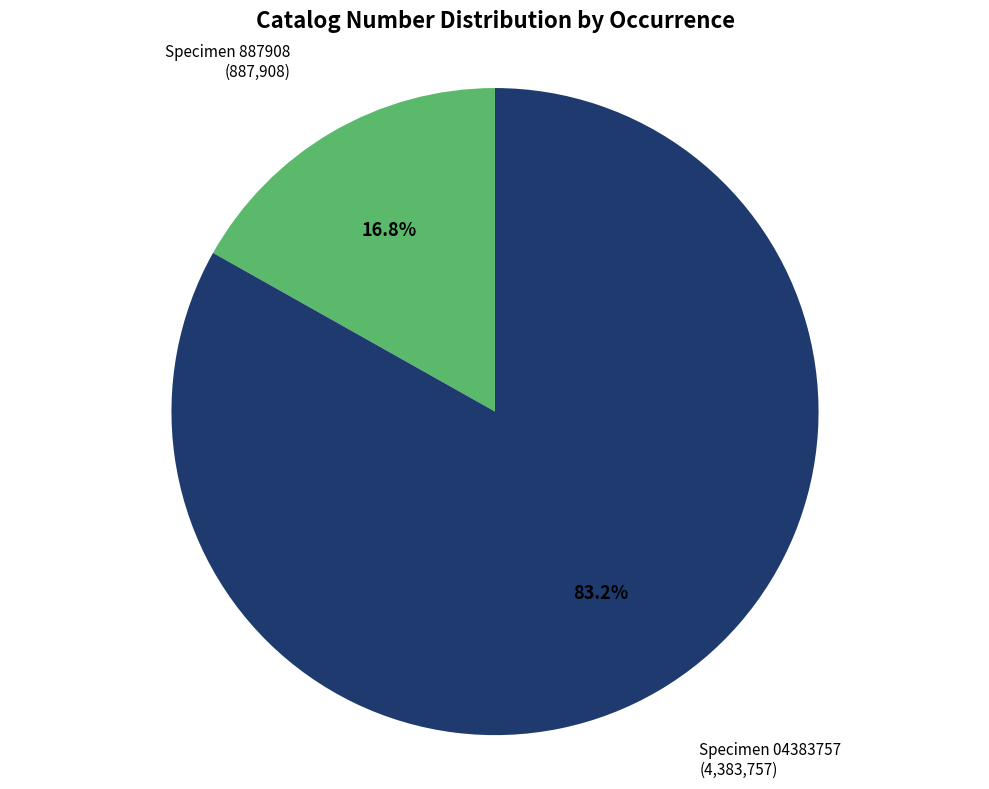

Is there any slice that represents more than half of the pie?

Yes